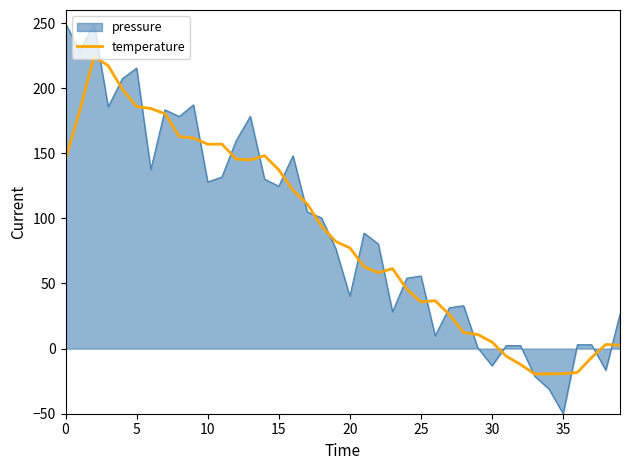

How many lines are shown in the chart?

2